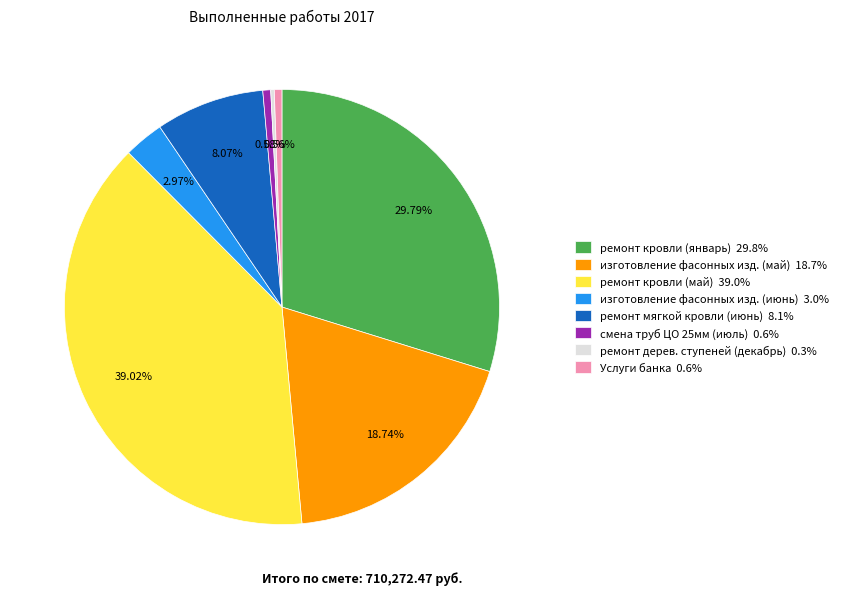

To the nearest percent, what portion does ремонт кровли (январь) represent?

30%